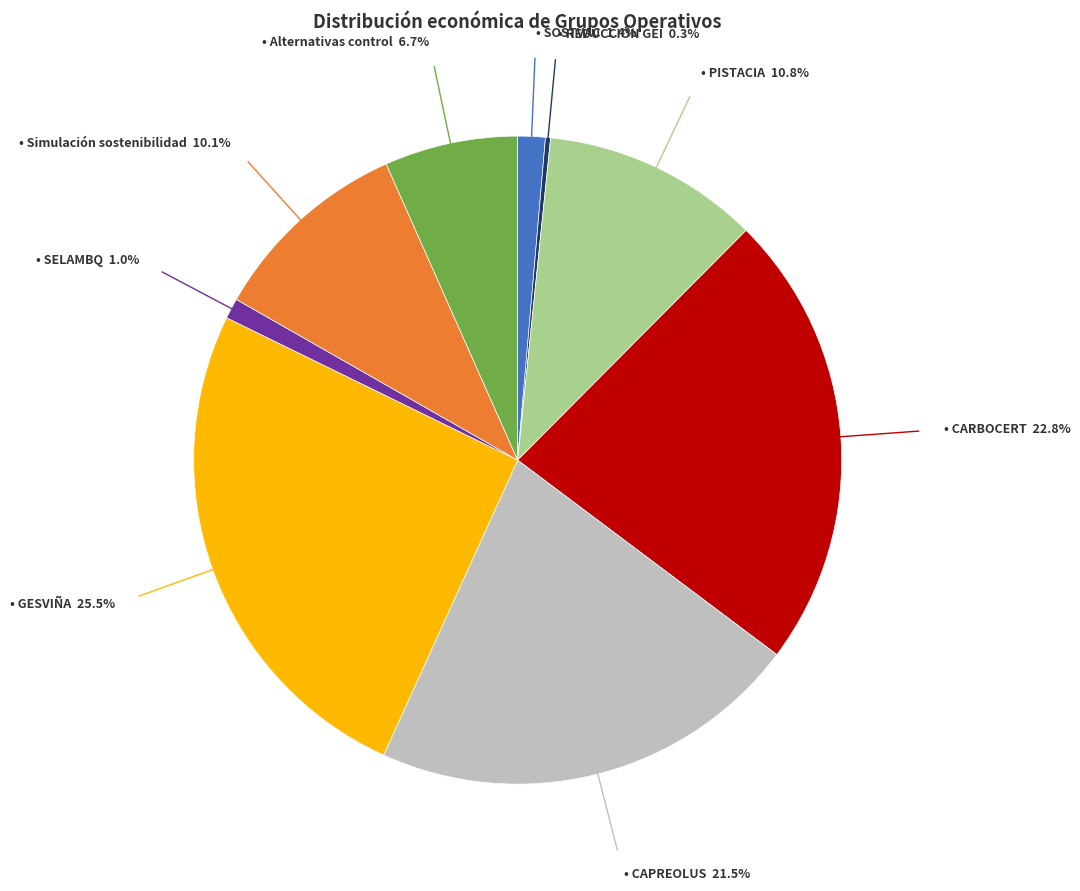

Is there any slice that represents more than half of the pie?

No